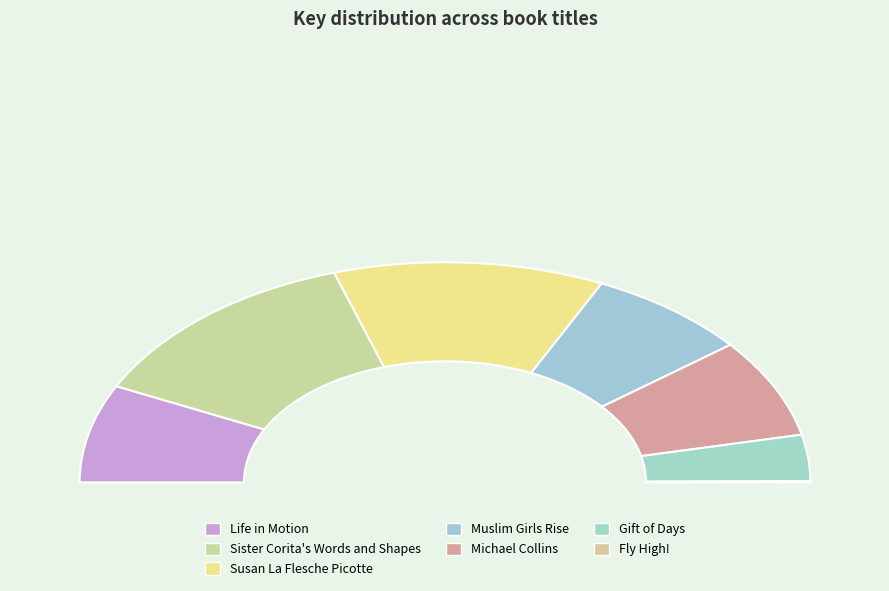

Does Gift of Days represent more than half of the total?

No